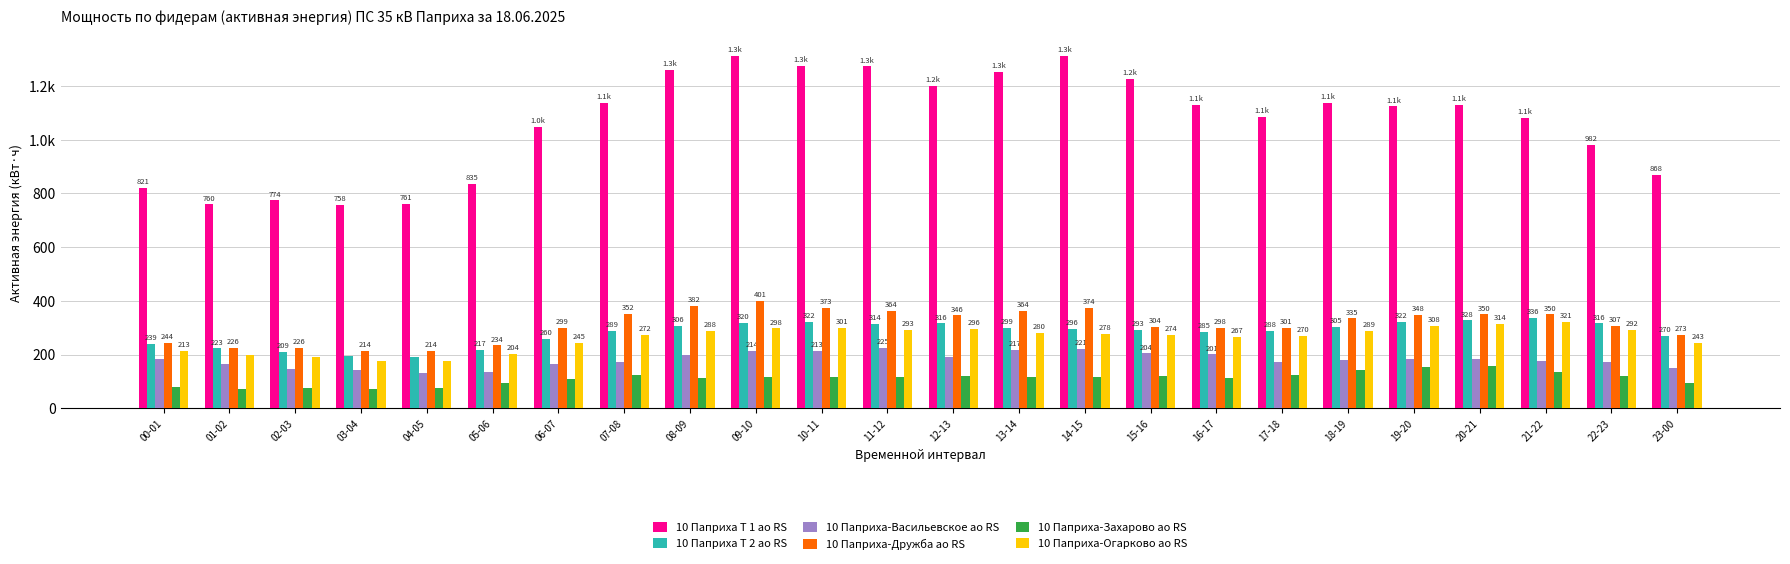

The value of 10 Паприха-Огарково ао RS at 01-02 is 283.4. True or false?

False